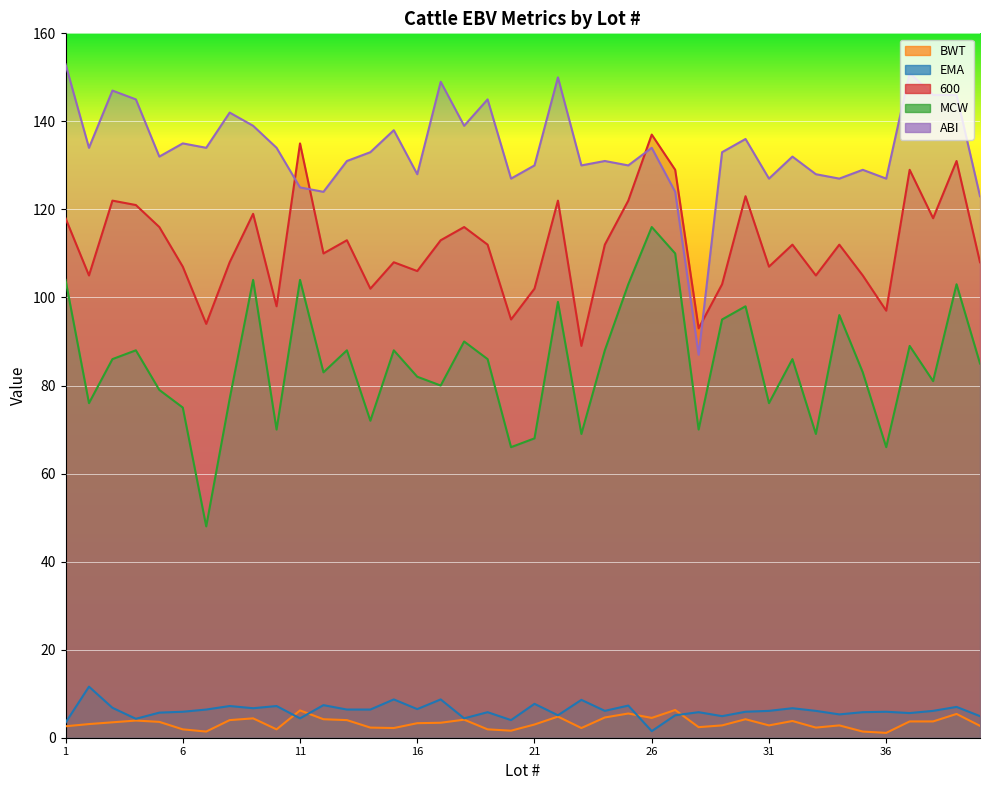

Reading left to right, what are all the values shown in this chart?

EMA: 1=3.4	2=11.6	3=6.8	4=4.3	5=5.7	6=5.9	7=6.4	8=7.2	9=6.7	10=7.2	11=4.4	12=7.4	13=6.4	14=6.4	15=8.7	16=6.5	17=8.7	18=4.4	19=5.8	20=4.0	21=7.7	22=5.1	23=8.6	24=6.1	25=7.3	26=1.5	27=5.1	28=5.8	29=4.9	30=5.9	31=6.1	32=6.7	33=6.1	34=5.3	35=5.8	36=5.9	37=5.6	38=6.1	39=7.0	40=4.9
BWT: 1=2.6	2=3.1	3=3.5	4=3.9	5=3.6	6=1.9	7=1.4	8=4.0	9=4.4	10=1.9	11=6.2	12=4.2	13=4.0	14=2.3	15=2.2	16=3.3	17=3.4	18=4.1	19=1.9	20=1.6	21=3.0	22=4.8	23=2.2	24=4.6	25=5.5	26=4.5	27=6.3	28=2.4	29=2.8	30=4.2	31=2.8	32=3.8	33=2.3	34=2.8	35=1.4	36=1.1	37=3.7	38=3.7	39=5.4	40=2.7
MCW: 1=104.0	2=76.0	3=86.0	4=88.0	5=79.0	6=75.0	7=48.0	8=77.0	9=104.0	10=70.0	11=104.0	12=83.0	13=88.0	14=72.0	15=88.0	16=82.0	17=80.0	18=90.0	19=86.0	20=66.0	21=68.0	22=99.0	23=69.0	24=88.0	25=103.0	26=116.0	27=110.0	28=70.0	29=95.0	30=98.0	31=76.0	32=86.0	33=69.0	34=96.0	35=83.0	36=66.0	37=89.0	38=81.0	39=103.0	40=85.0
600: 1=118.0	2=105.0	3=122.0	4=121.0	5=116.0	6=107.0	7=94.0	8=108.0	9=119.0	10=98.0	11=135.0	12=110.0	13=113.0	14=102.0	15=108.0	16=106.0	17=113.0	18=116.0	19=112.0	20=95.0	21=102.0	22=122.0	23=89.0	24=112.0	25=122.0	26=137.0	27=129.0	28=93.0	29=103.0	30=123.0	31=107.0	32=112.0	33=105.0	34=112.0	35=105.0	36=97.0	37=129.0	38=118.0	39=131.0	40=108.0
ABI: 1=153.0	2=134.0	3=147.0	4=145.0	5=132.0	6=135.0	7=134.0	8=142.0	9=139.0	10=134.0	11=125.0	12=124.0	13=131.0	14=133.0	15=138.0	16=128.0	17=149.0	18=139.0	19=145.0	20=127.0	21=130.0	22=150.0	23=130.0	24=131.0	25=130.0	26=134.0	27=124.0	28=87.0	29=133.0	30=136.0	31=127.0	32=132.0	33=128.0	34=127.0	35=129.0	36=127.0	37=151.0	38=146.0	39=146.0	40=123.0